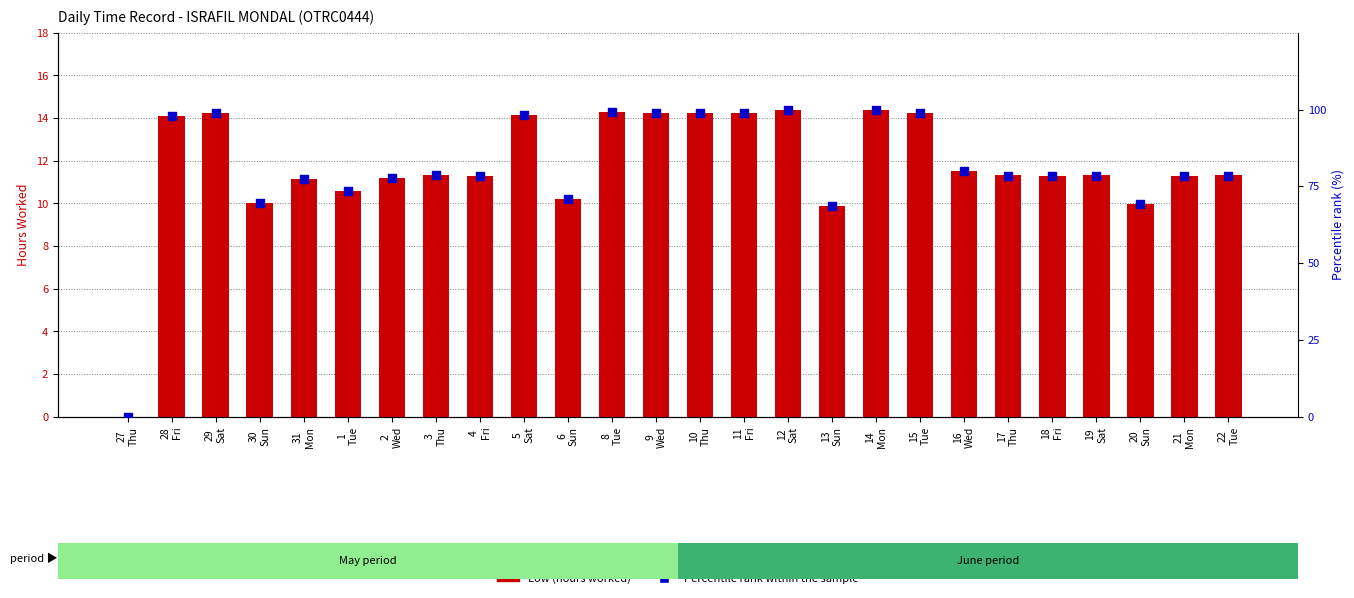

At how many categories does at least one series exceed 17?

25